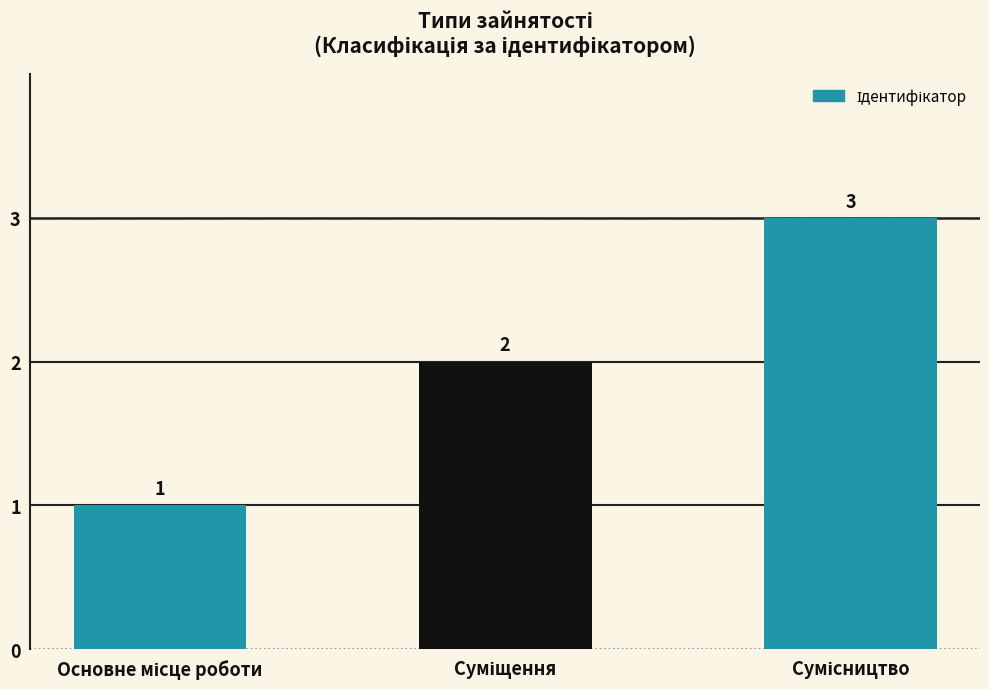

What is the maximum value shown in the chart?

3